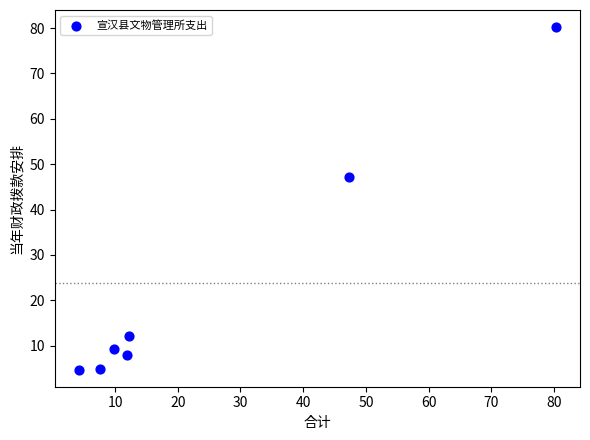

What Y value in the scatter plot is closest to 42?

47.1